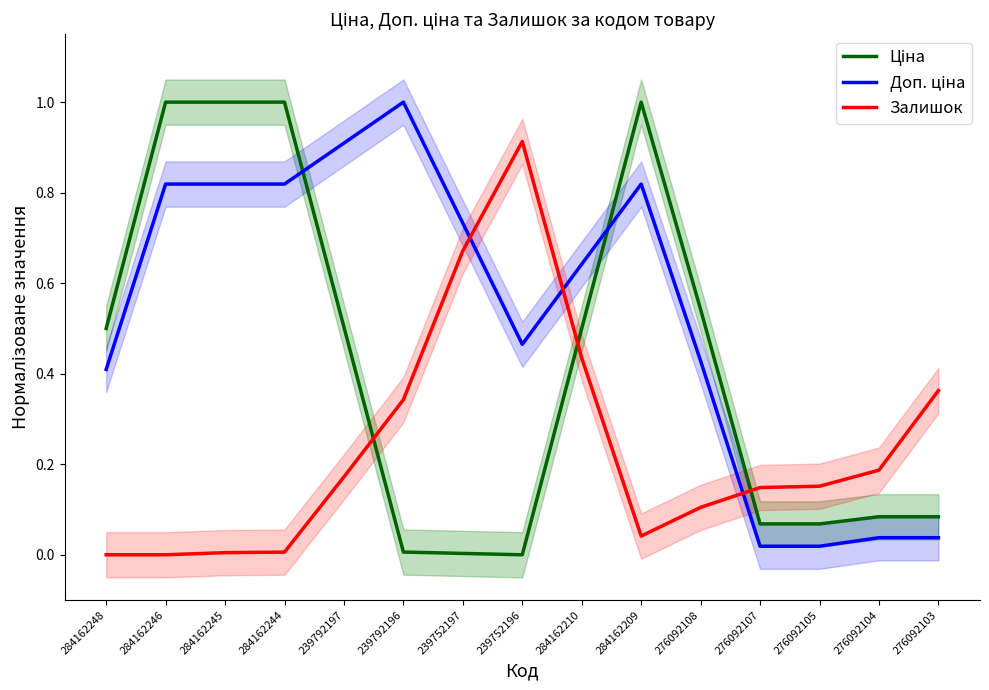

List the series in order of their peak value, lowest first.

Залишок, Ціна, Доп. ціна